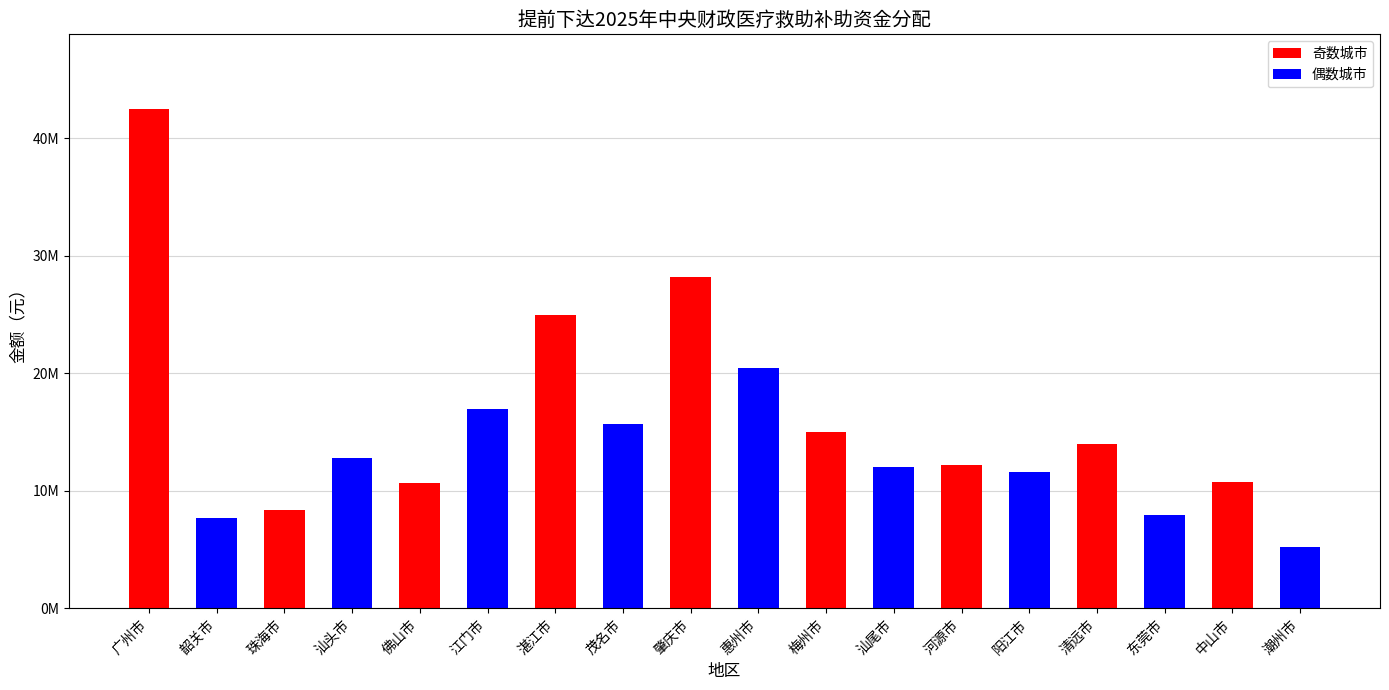

Which category has the highest value across all series?

广州市